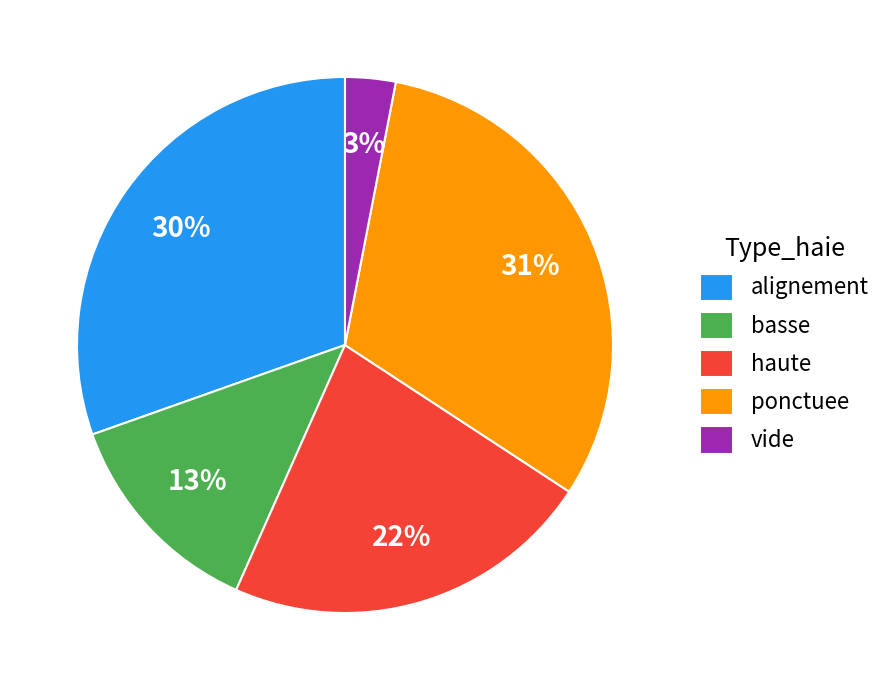

How many slices are in this pie chart?

5